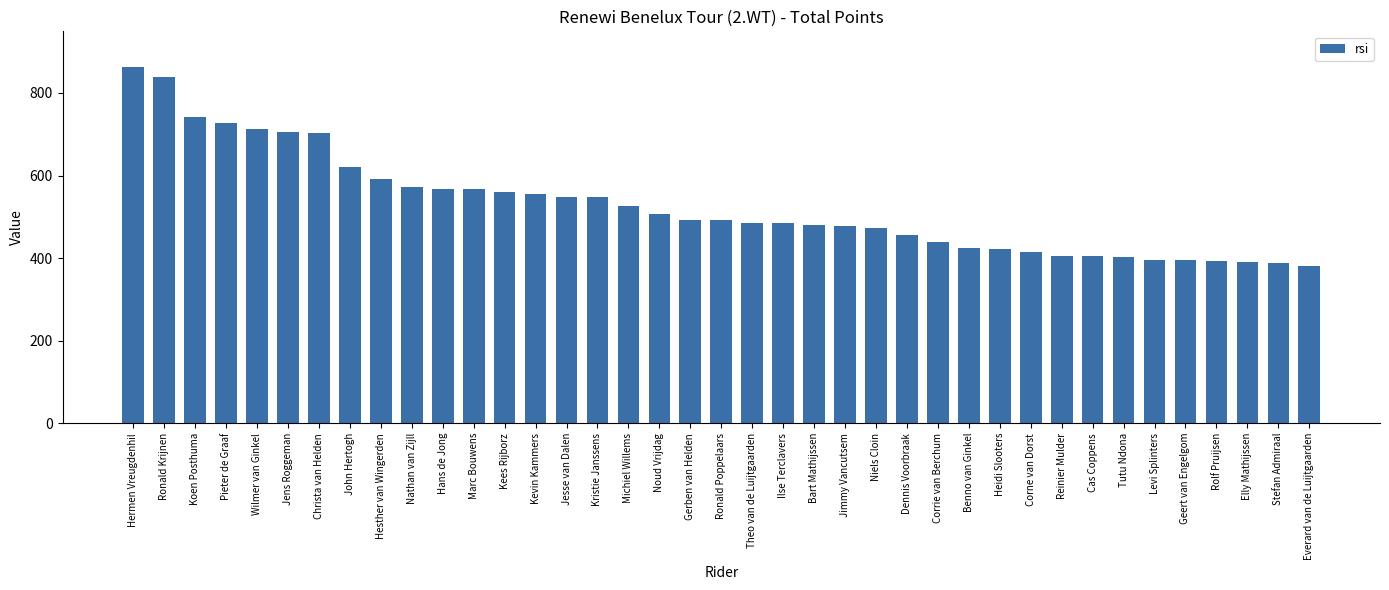

Which label corresponds to the largest value in the chart?

Hermen Vreugdenhil